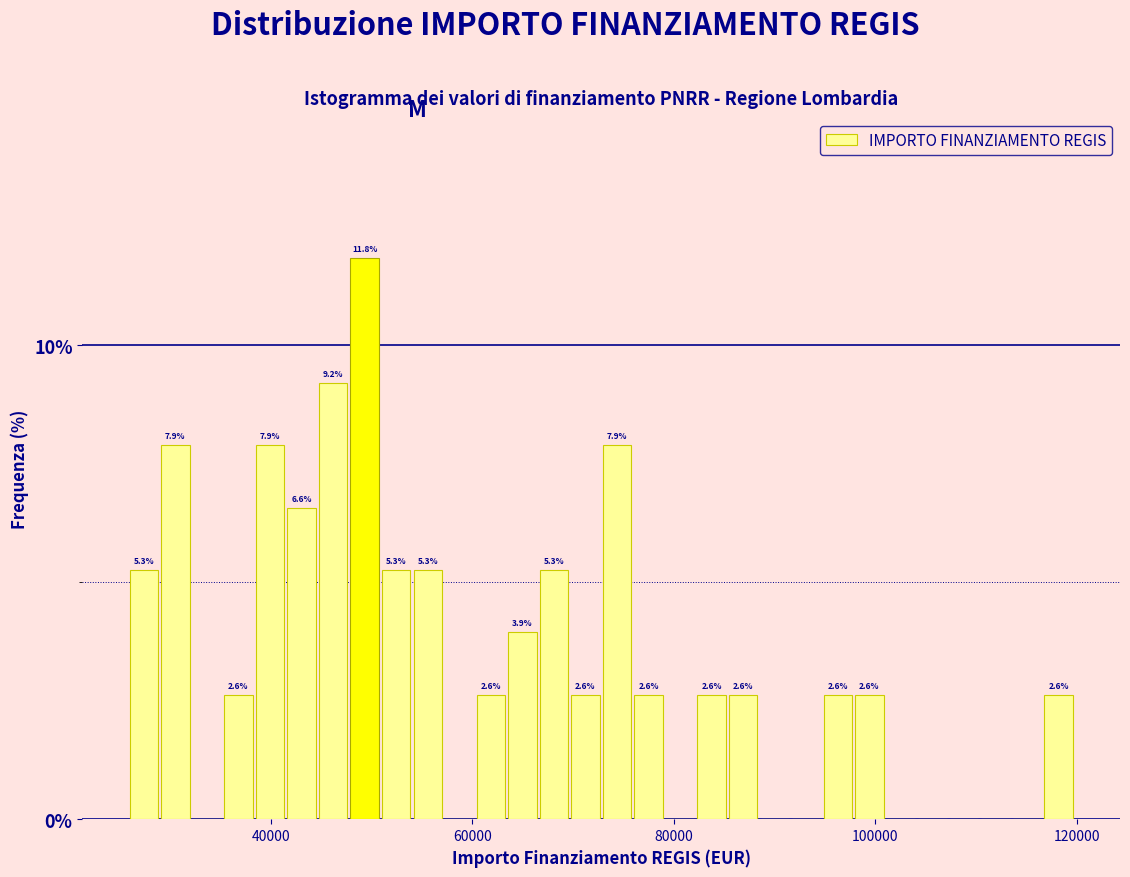

Read against the x-axis, roughly where is the centre of the tallest bar?

50000